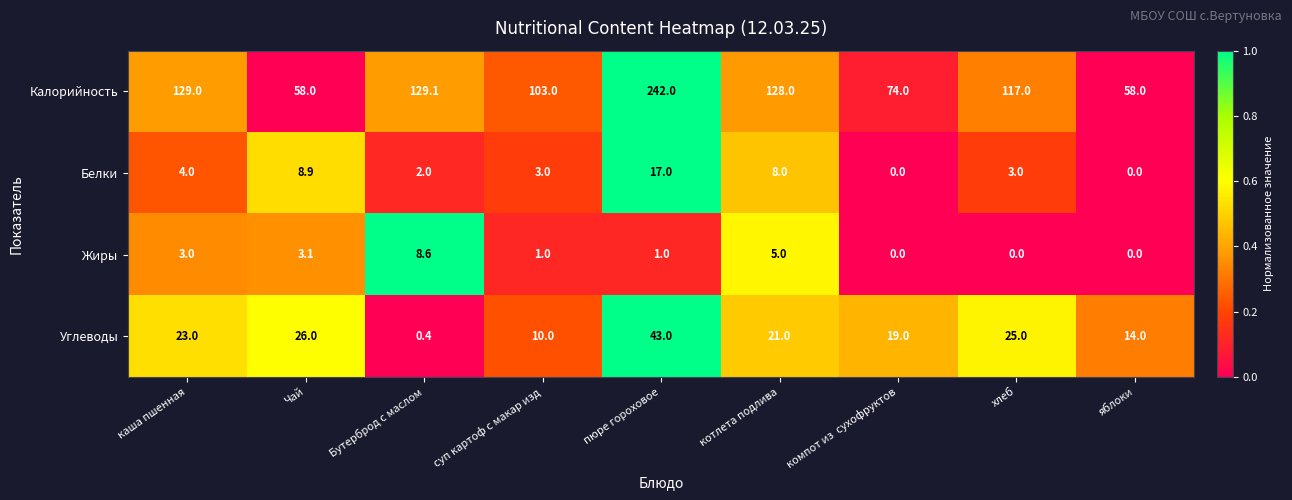

Rank the series by their maximum value, from highest to lowest.

Калорийность, Углеводы, Белки, Жиры